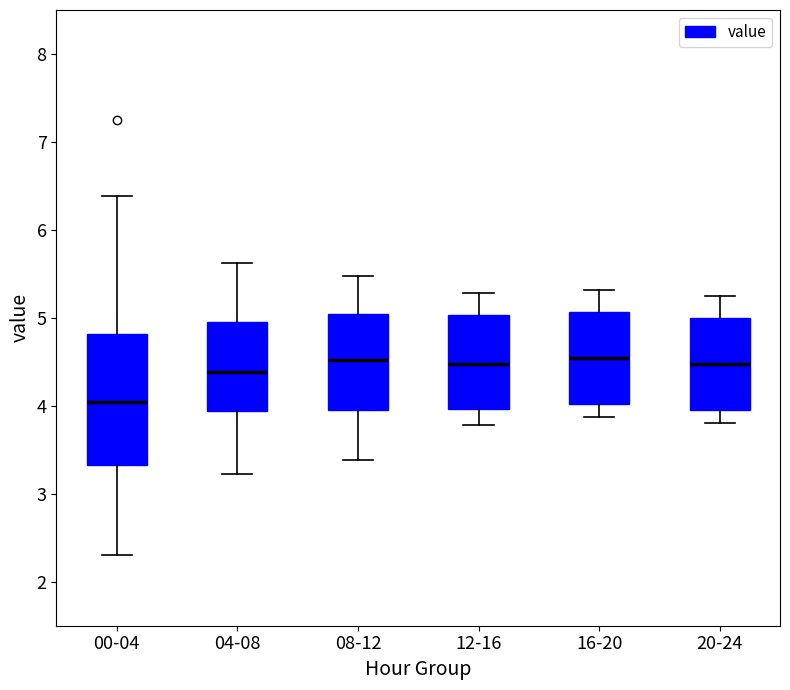

Comparing the boxes themselves (not the whiskers), which one is the tallest?

00-04